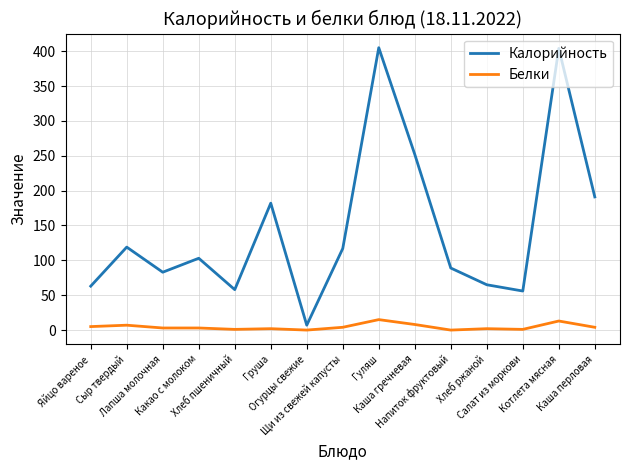

What is the maximum value for Калорийность?

405